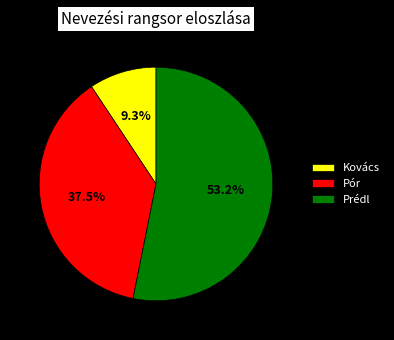

How many segments does this pie chart have?

3